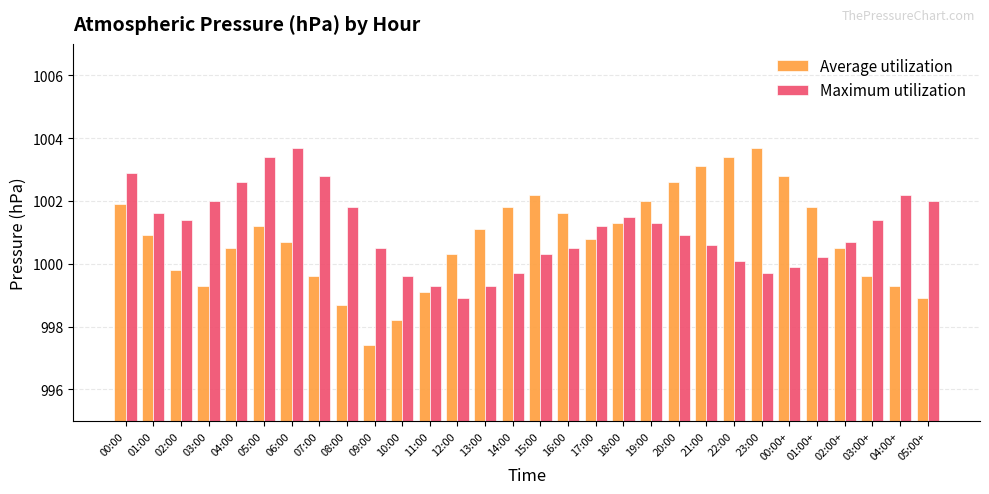

Reading left to right, transcribe all the data shown in this chart.

Average utilization: 00:00=1001.9	01:00=1000.9	02:00=999.8	03:00=999.3	04:00=1000.5	05:00=1001.2	06:00=1000.7	07:00=999.6	08:00=998.7	09:00=997.4	10:00=998.2	11:00=999.1	12:00=1000.3	13:00=1001.1	14:00=1001.8	15:00=1002.2	16:00=1001.6	17:00=1000.8	18:00=1001.3	19:00=1002.0	20:00=1002.6	21:00=1003.1	22:00=1003.4	23:00=1003.7	00:00+=1002.8	01:00+=1001.8	02:00+=1000.5	03:00+=999.6	04:00+=999.3	05:00+=998.9
Maximum utilization: 00:00=1002.9	01:00=1001.6	02:00=1001.4	03:00=1002.0	04:00=1002.6	05:00=1003.4	06:00=1003.7	07:00=1002.8	08:00=1001.8	09:00=1000.5	10:00=999.6	11:00=999.3	12:00=998.9	13:00=999.3	14:00=999.7	15:00=1000.3	16:00=1000.5	17:00=1001.2	18:00=1001.5	19:00=1001.3	20:00=1000.9	21:00=1000.6	22:00=1000.1	23:00=999.7	00:00+=999.9	01:00+=1000.2	02:00+=1000.7	03:00+=1001.4	04:00+=1002.2	05:00+=1002.0